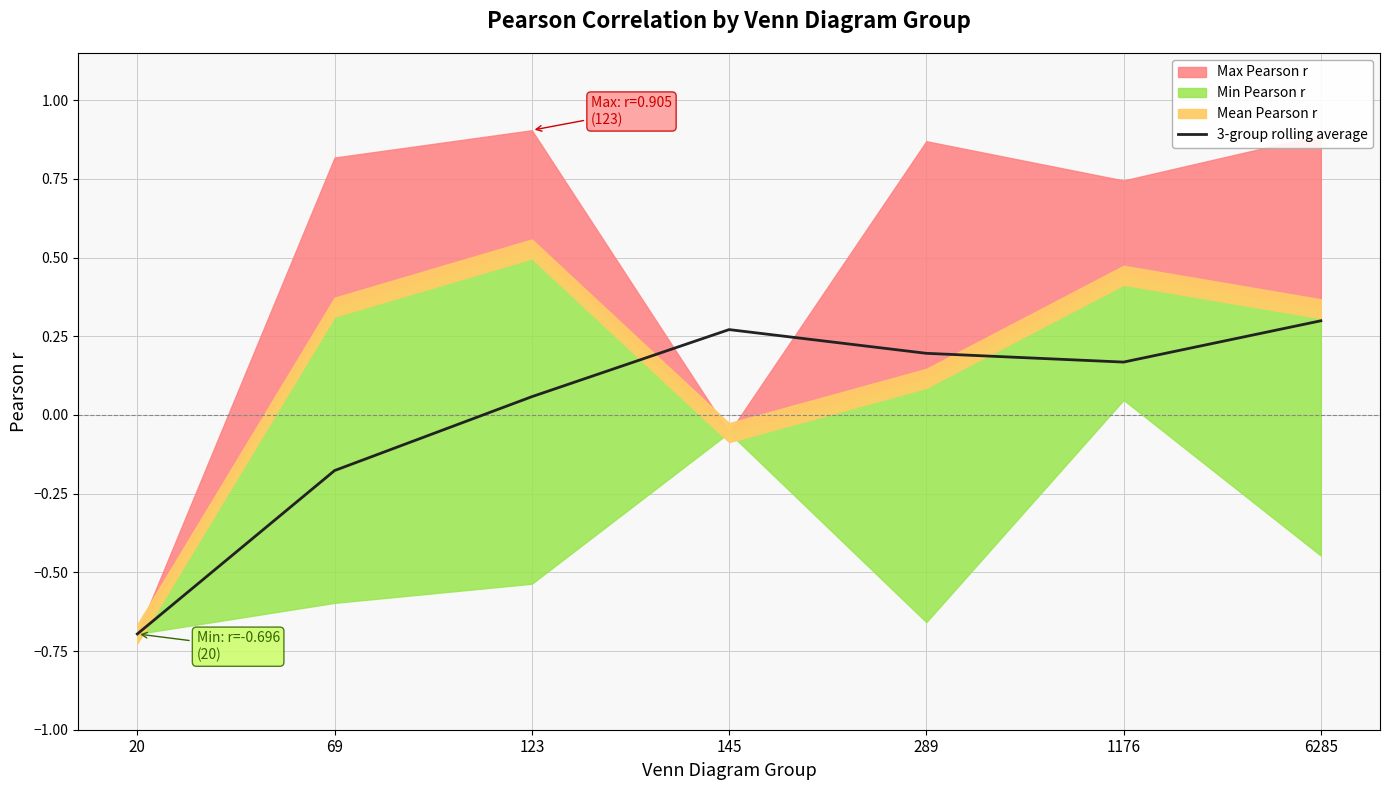

Does the chart have visible grid lines?

Yes